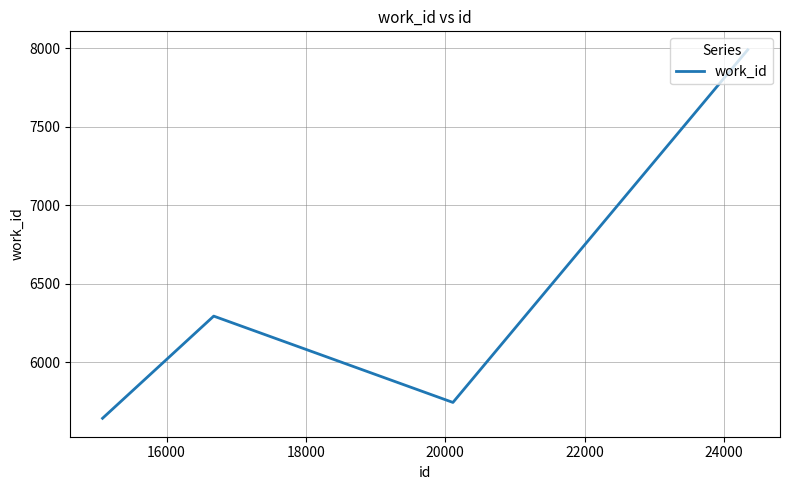

How many interior local peaks (higher than both neighbors) does the data have?

1